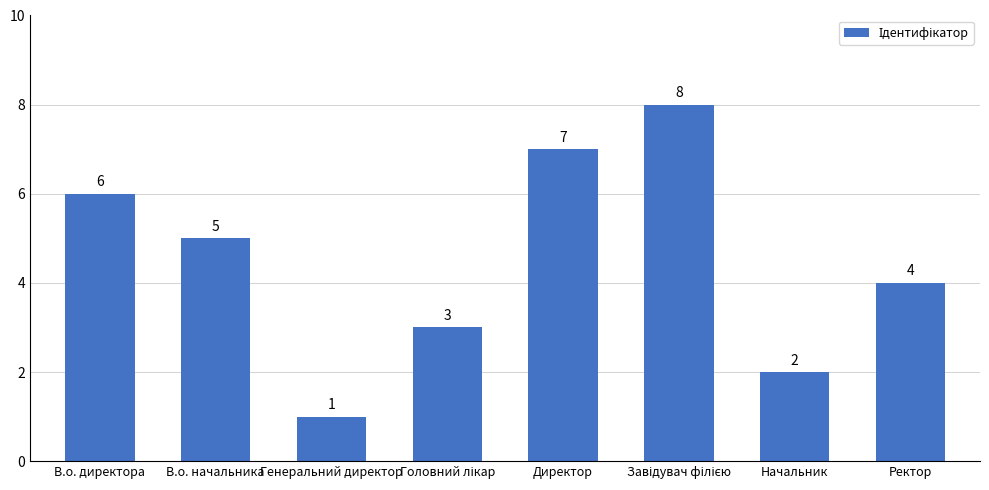

The value at Директор is 5. True or false?

False